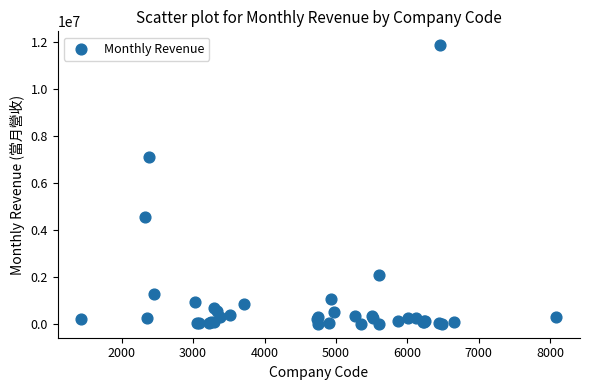

What Y value in the scatter plot is closest to 5938769?

7109860